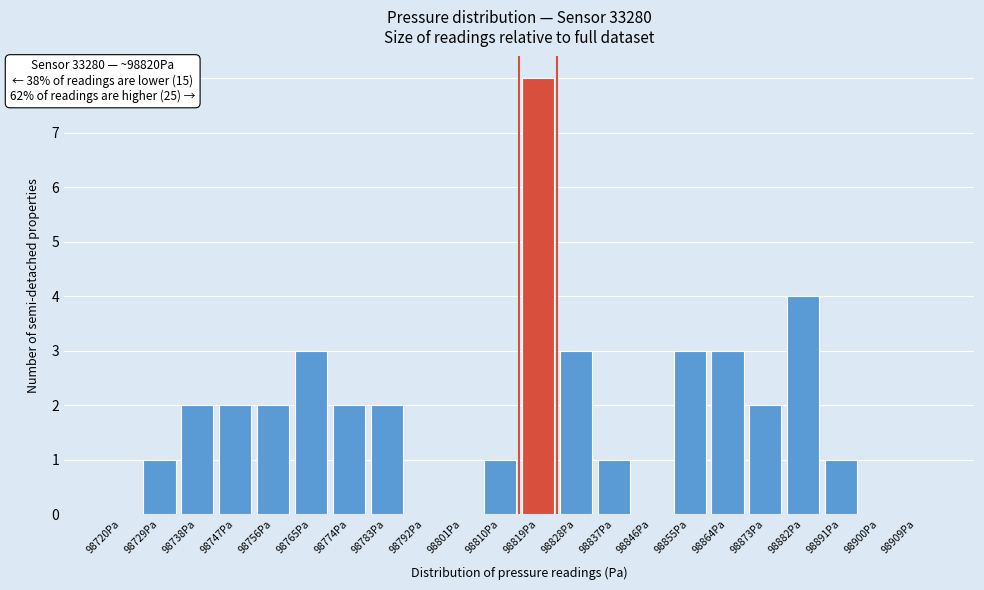

Reading left to right, transcribe all the data shown in this chart.

98720Pa=0	98729Pa=1	98738Pa=2	98747Pa=2	98756Pa=2	98765Pa=3	98774Pa=2	98783Pa=2	98792Pa=0	98801Pa=0	98810Pa=1	98819Pa=8	98828Pa=3	98837Pa=1	98846Pa=0	98855Pa=3	98864Pa=3	98873Pa=2	98882Pa=4	98891Pa=1	98900Pa=0	98909Pa=0